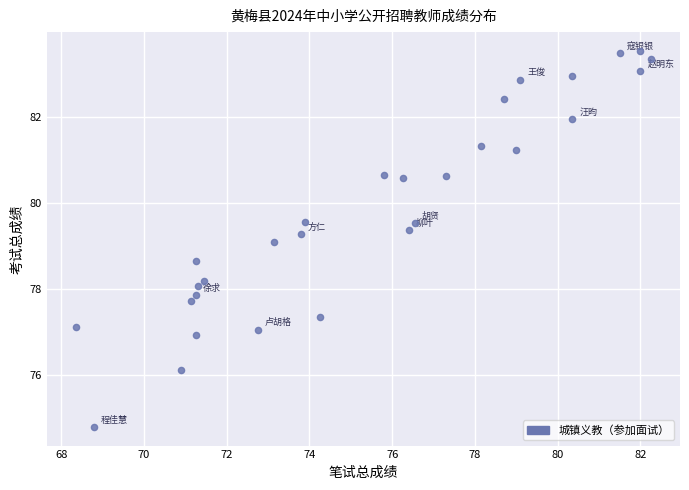

What is the range of Y values (max minus min)?

8.7